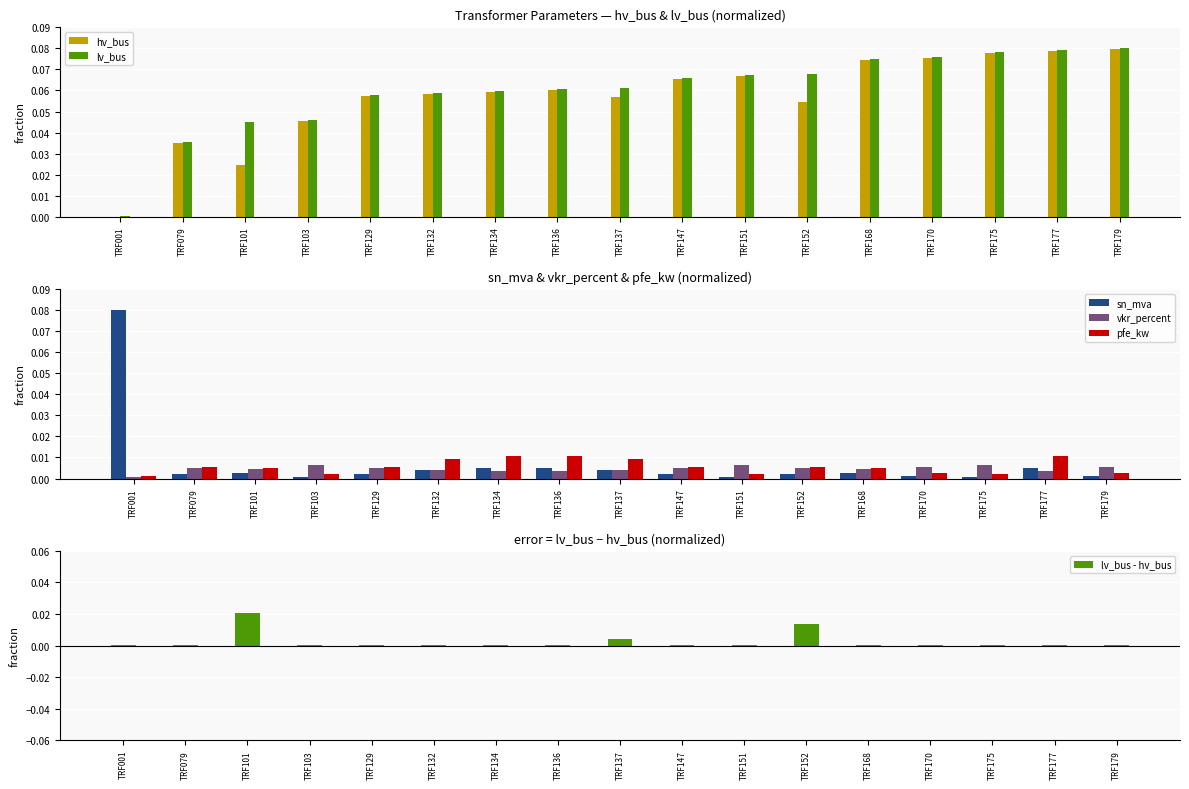

True or false: lv_bus has a value of 0.1 at TRF170.

True